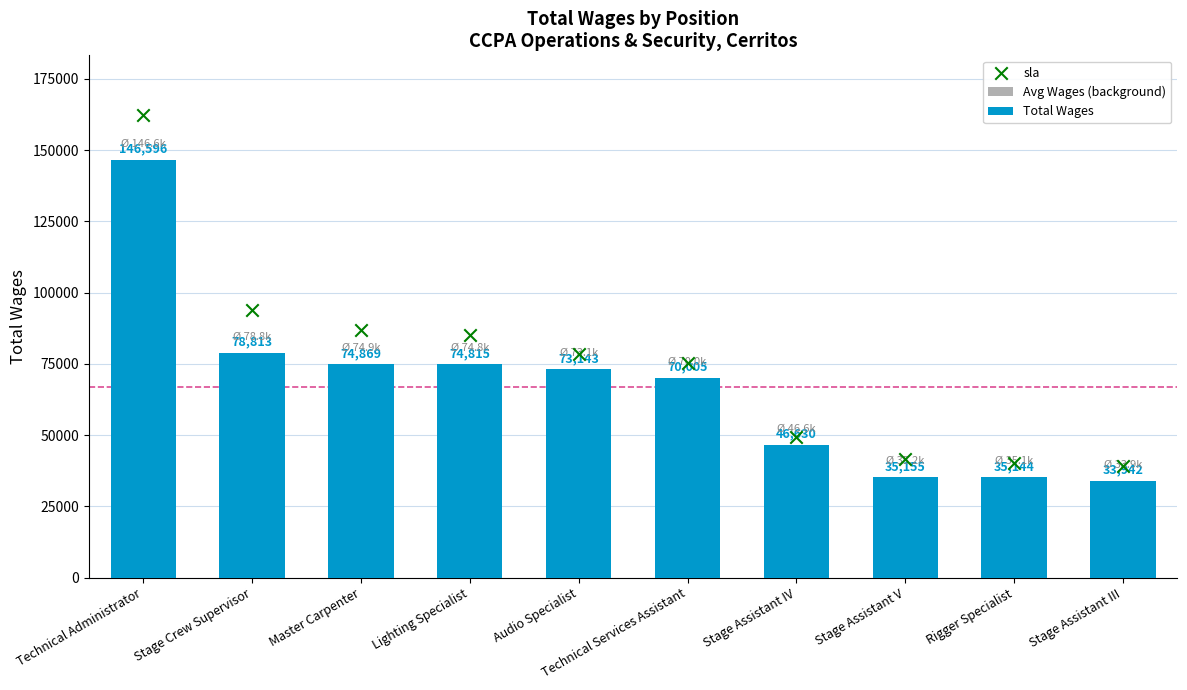

What is the total value across all series at Technical Services Assistant?

215153.3